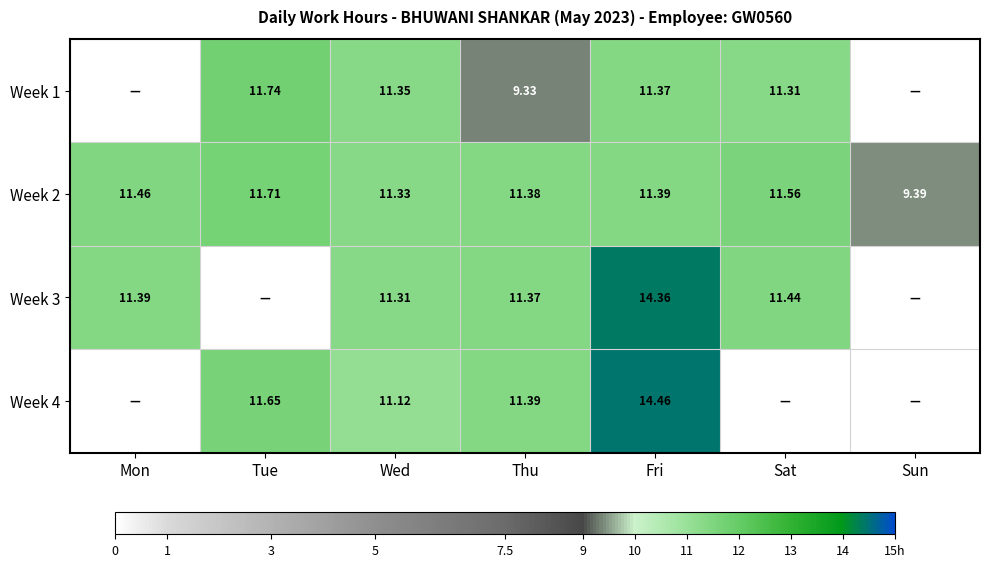

The value of Week 1 at Thu is 4.2. True or false?

False